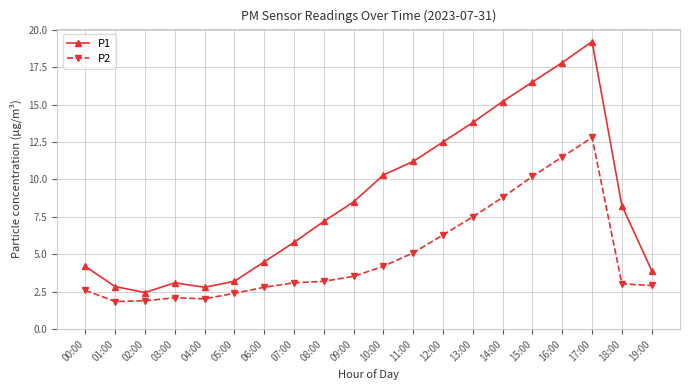

Between 06:00 and 13:00, which series saw the biggest shift?

P1